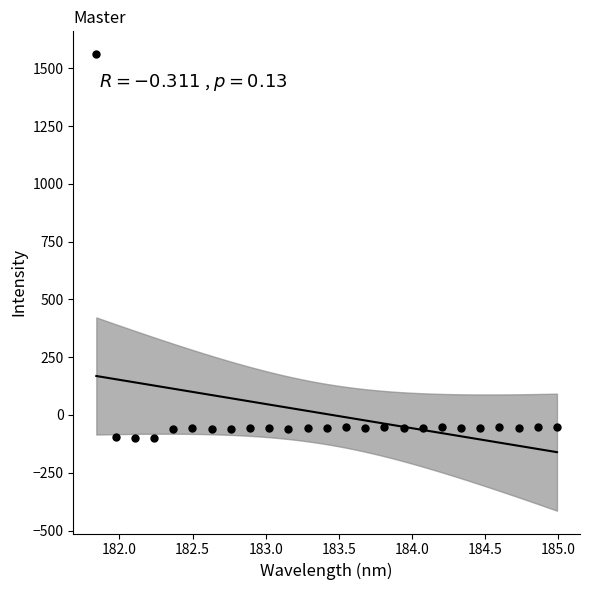

What is the range of Y values (max minus min)?

1660.9